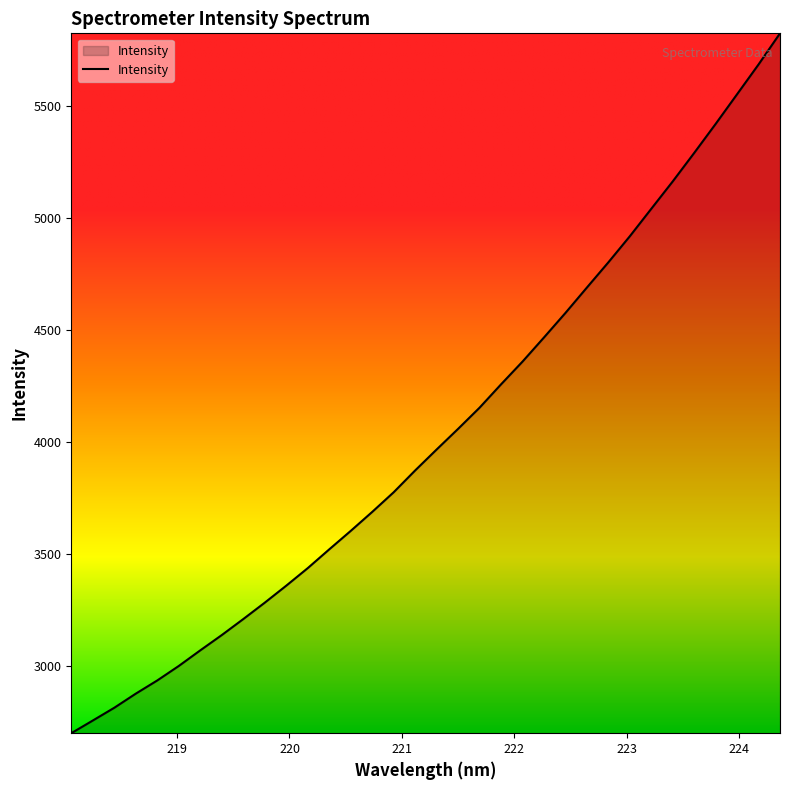

What is the difference between the maximum and minimum values?

3128.1